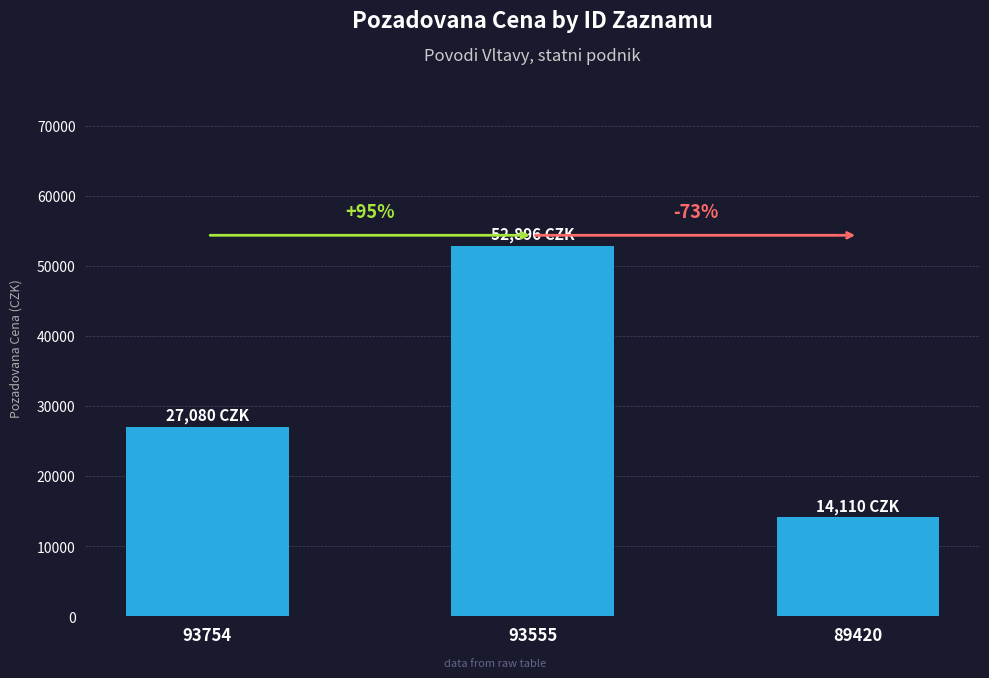

Are the bars grouped side by side (vs. stacked)?

No